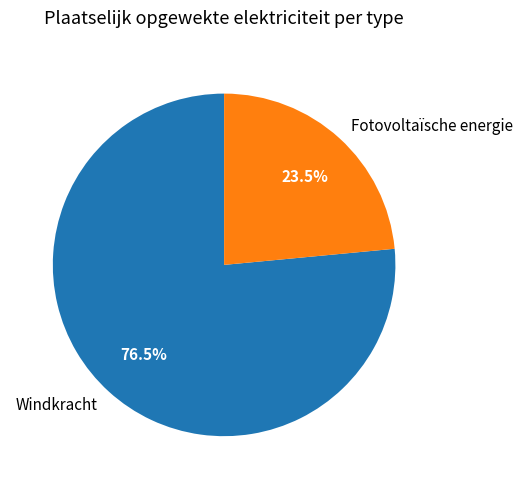

How many slices are in this pie chart?

2